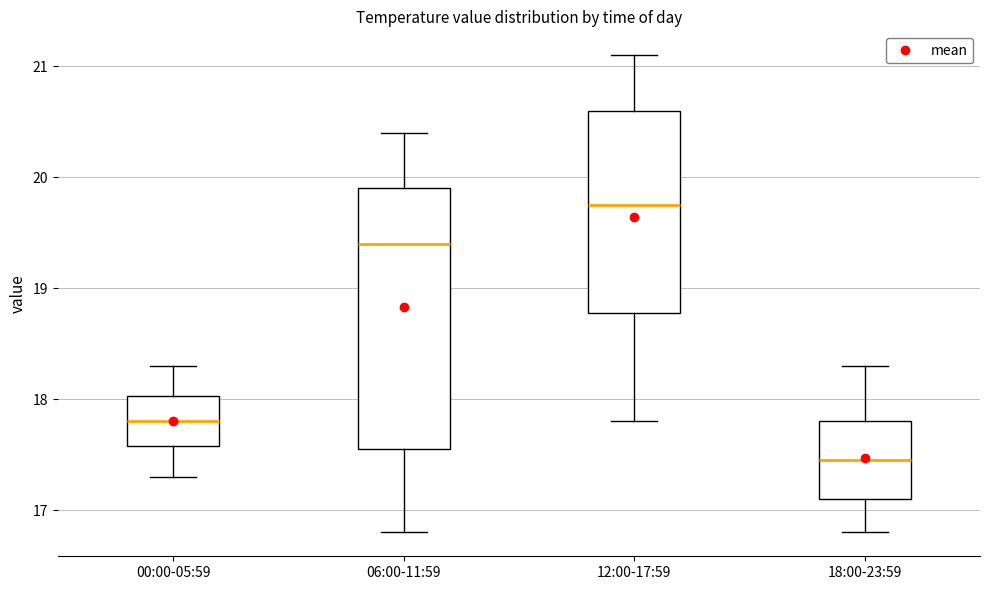

Comparing the boxes themselves (not the whiskers), which one is the tallest?

06:00-11:59